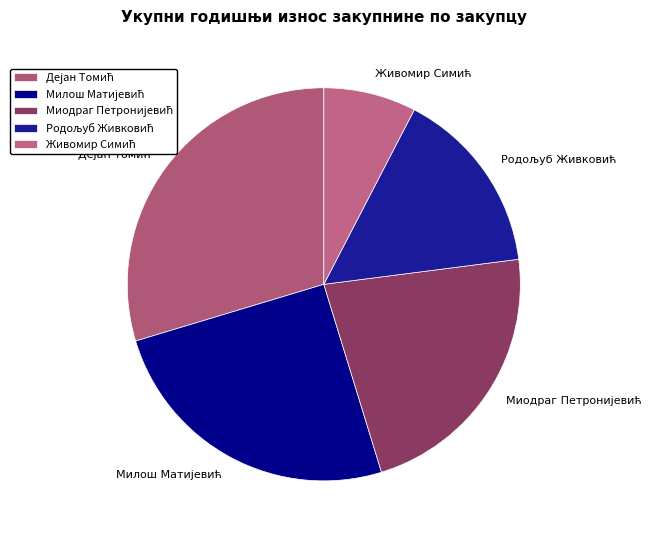

Is there a majority slice in this chart?

No